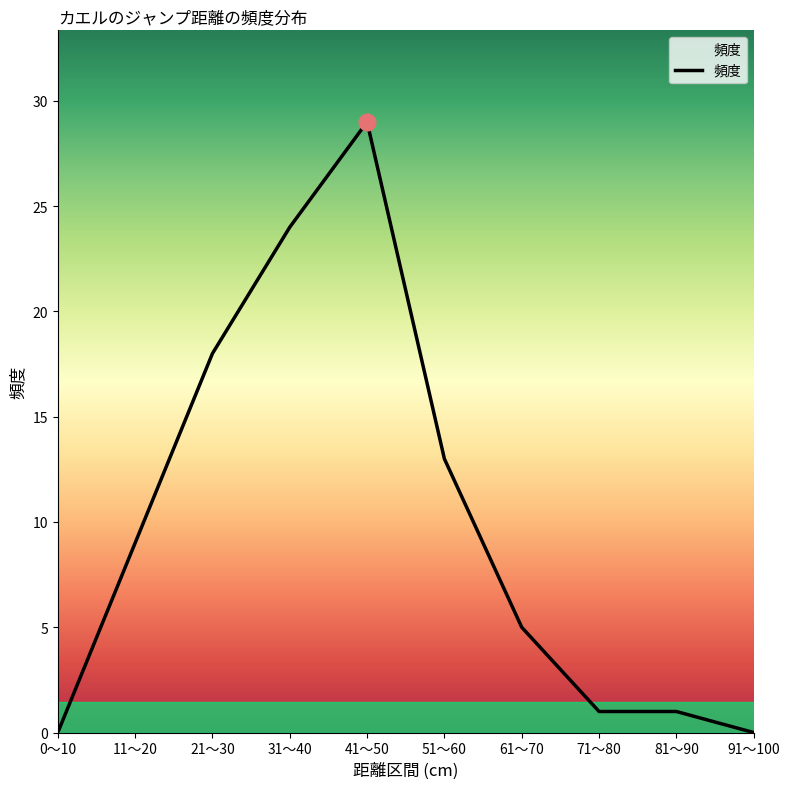

Which has a higher value, 51～60 or 91～100?

51～60